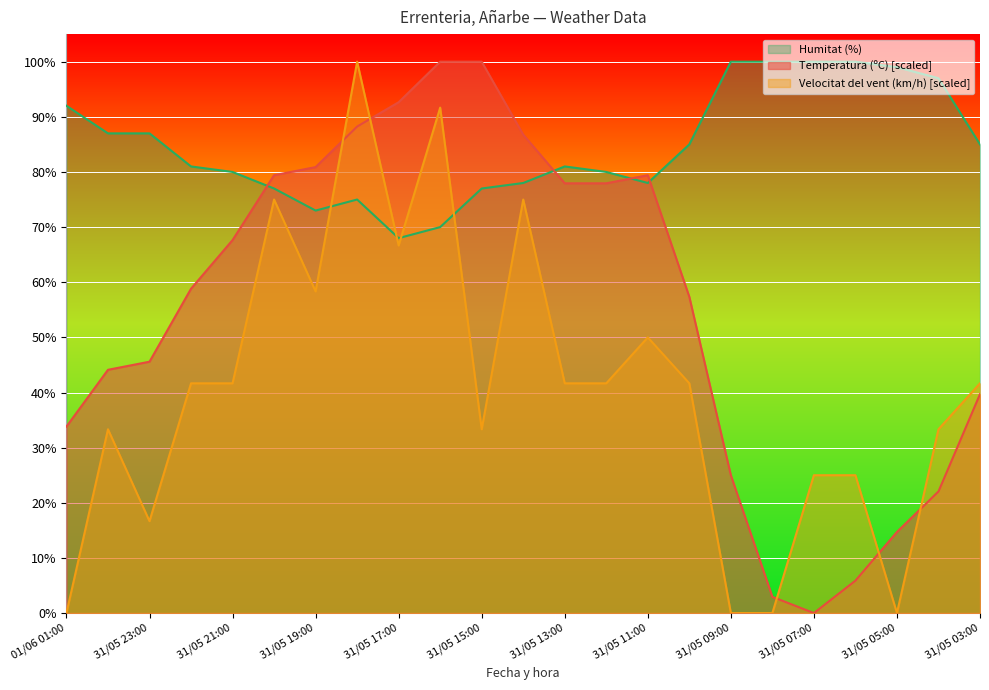

What is the value of the Humitat (%) point at the 19th from the left?

100.0